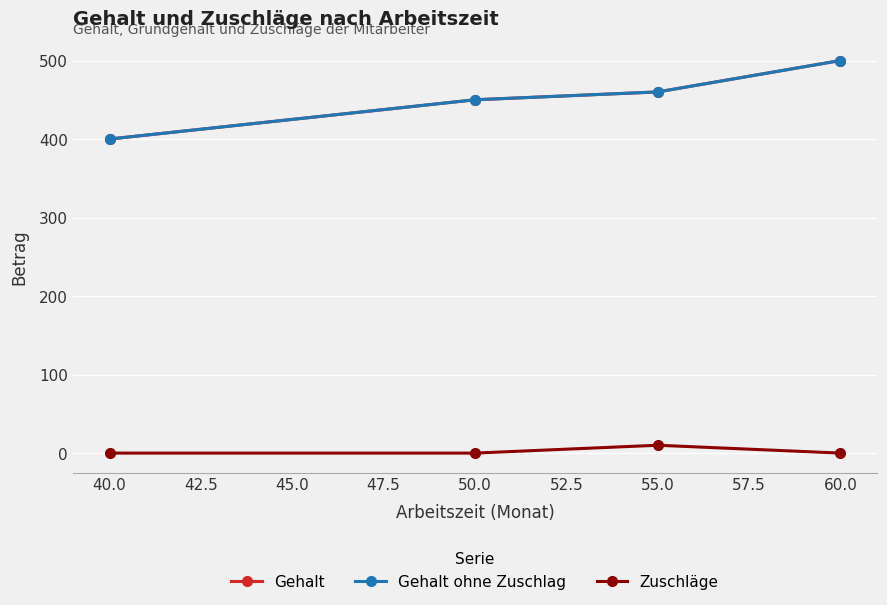

What is the sum of all Gehalt ohne Zuschlag values?

1810